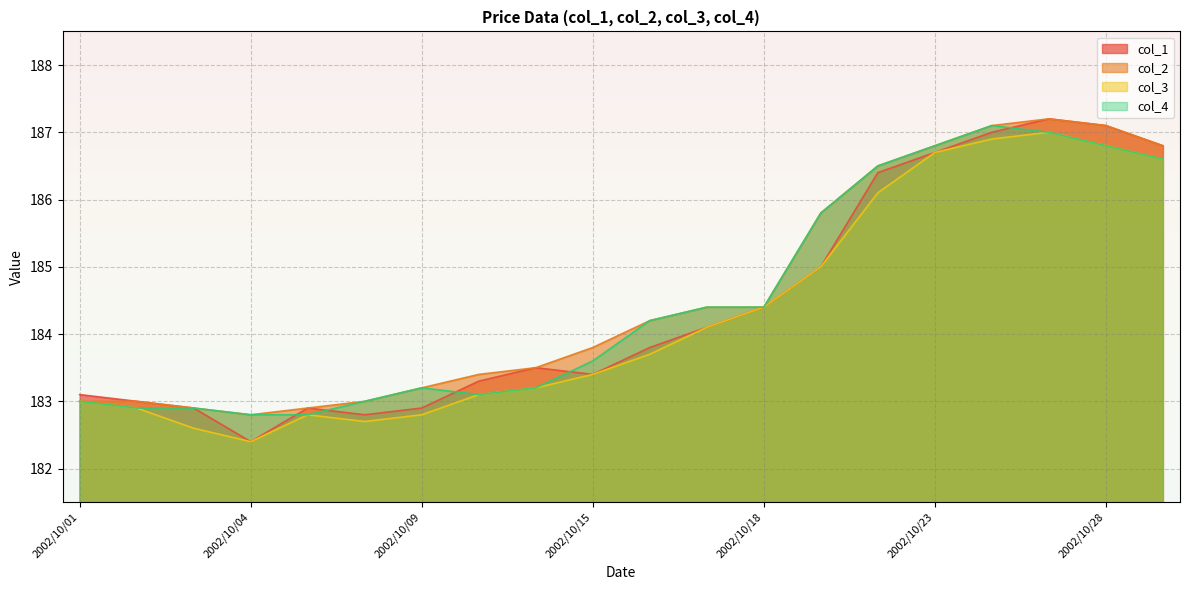

At which label is col_2 closest to 185?

2002/10/17